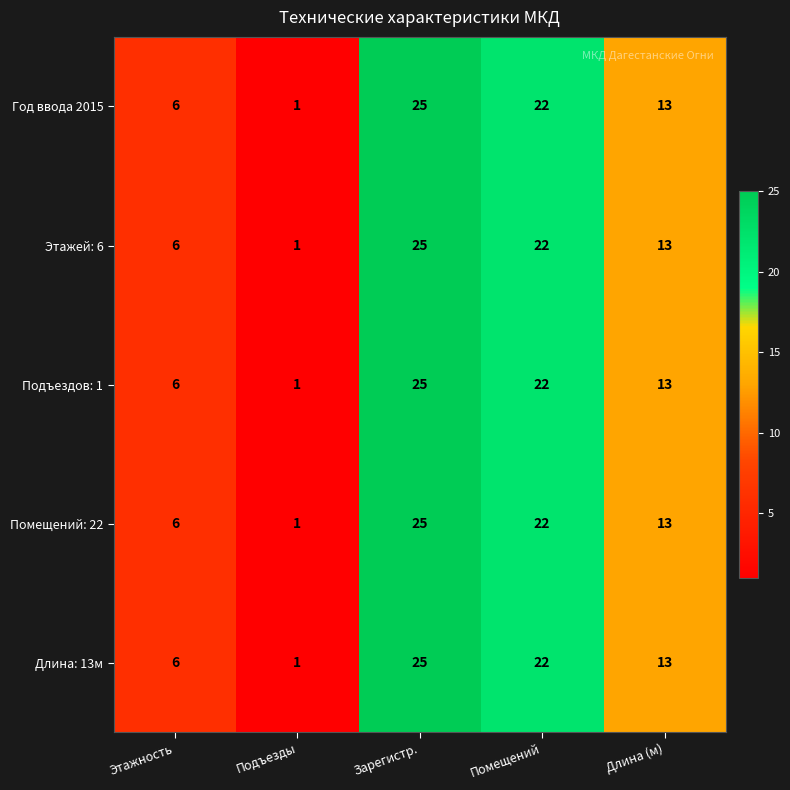

Count the Год ввода 2015 values in the range 6 to 22.

3